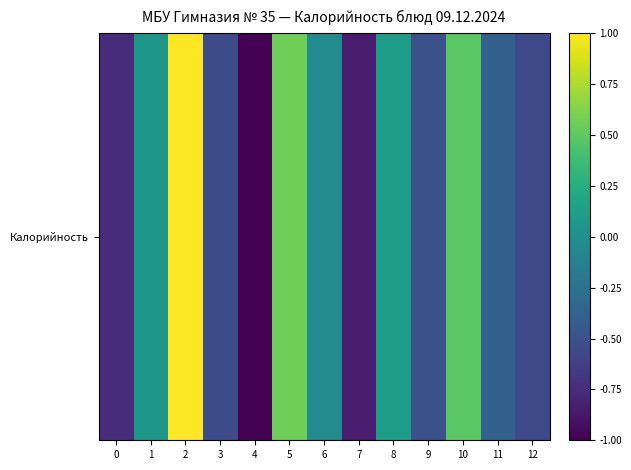

Is it true that the value at 8 is 0.1?

True